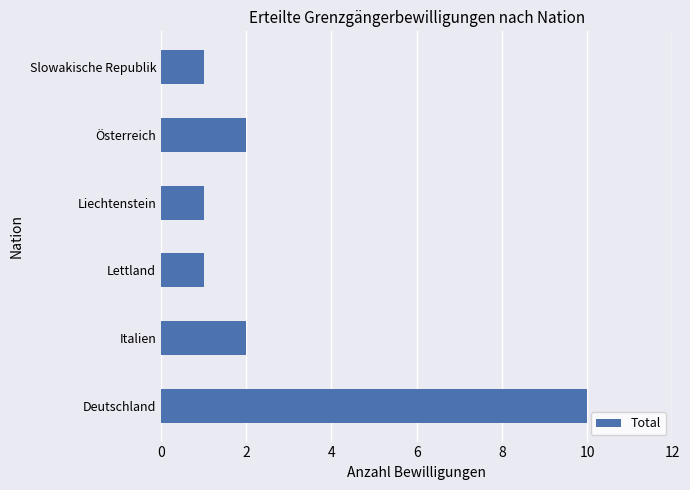

What is the ratio of the value at Deutschland to the value at Italien?

5.0